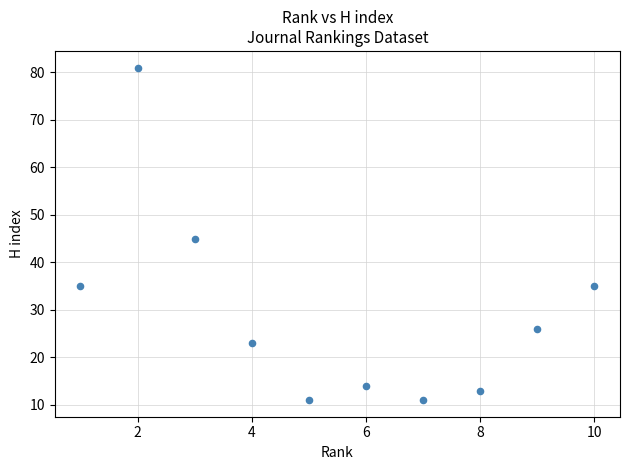

What Y value in the scatter plot is closest to 46?

45